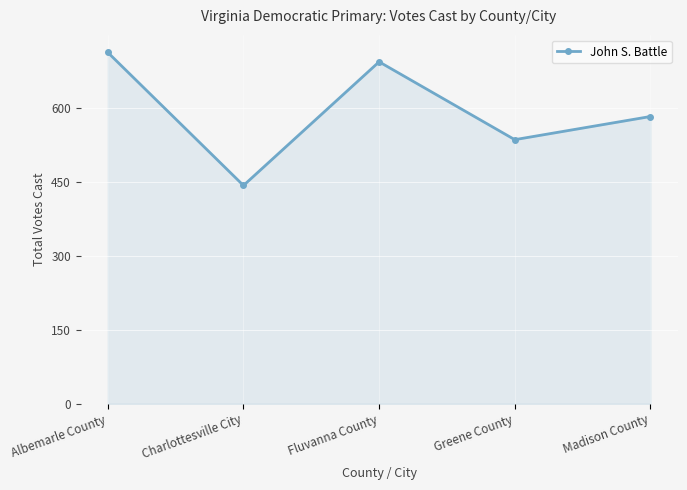

What is the ratio of the value at Greene County to the value at Charlottesville City?

1.2